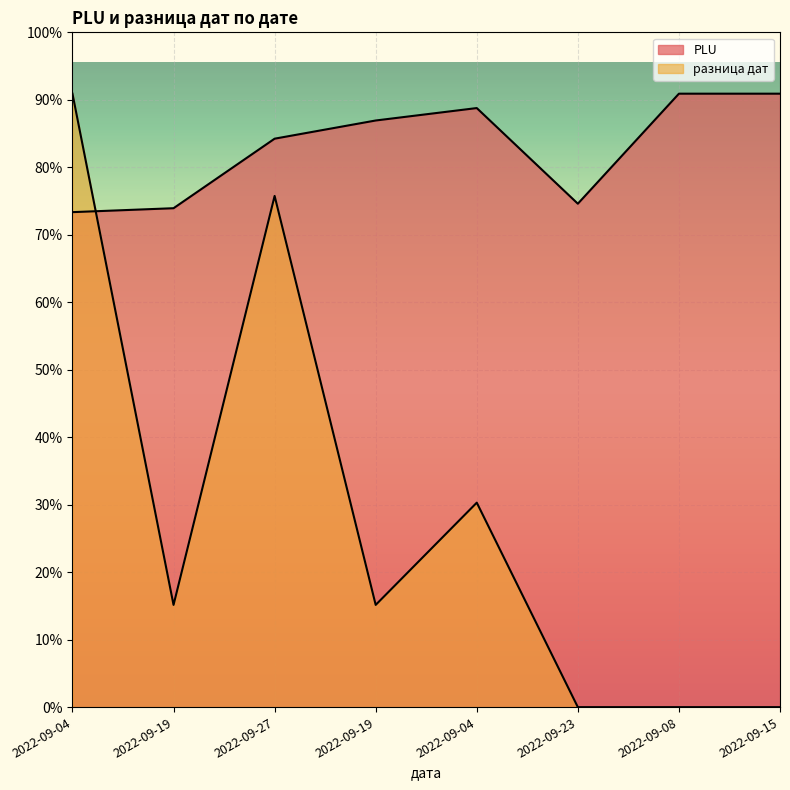

True or false: PLU has a value of 1074795.5 at 2022-09-08.

False